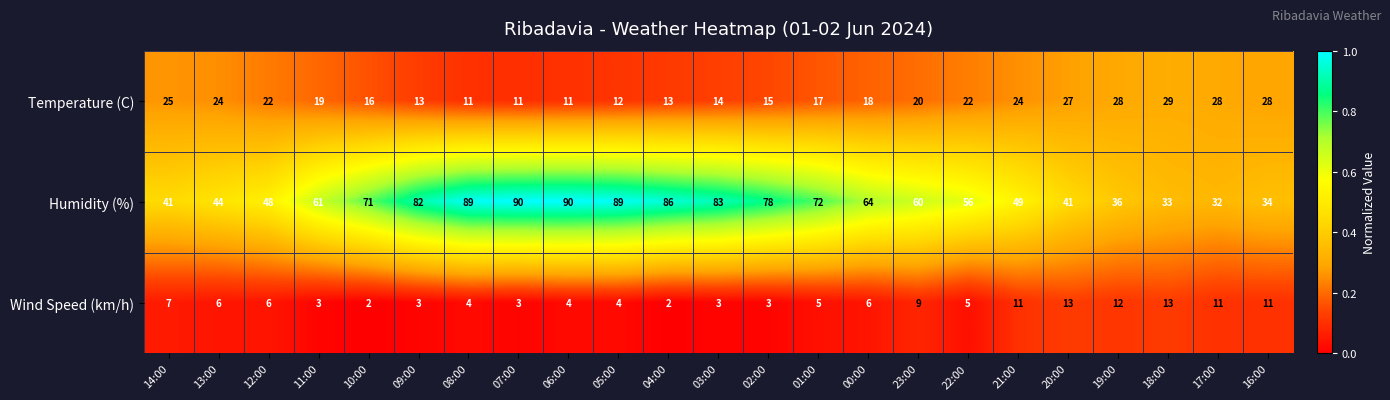

The Temperature (C) series shows 24 at 21:00. True or false?

True